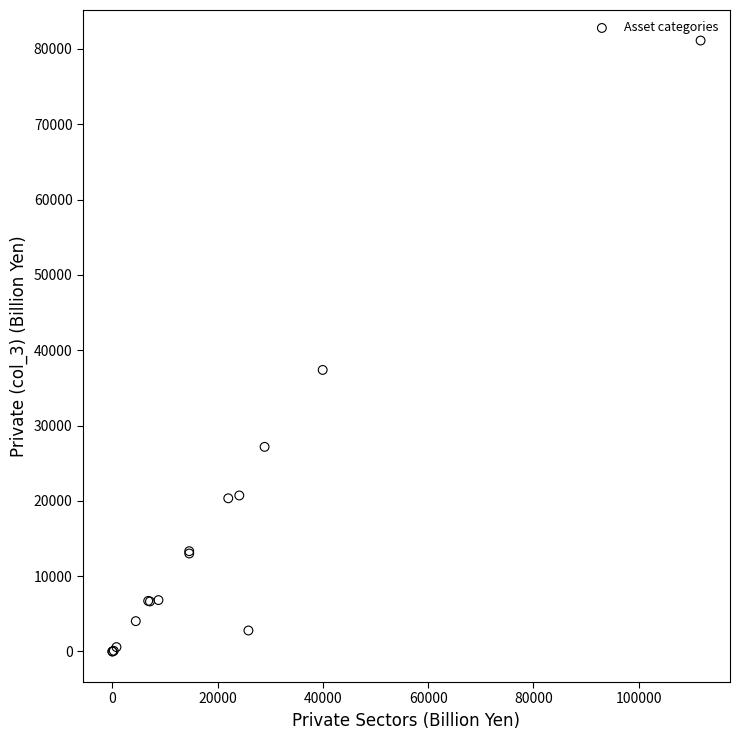

What Y value in the scatter plot is closest to 40555?

37380.6